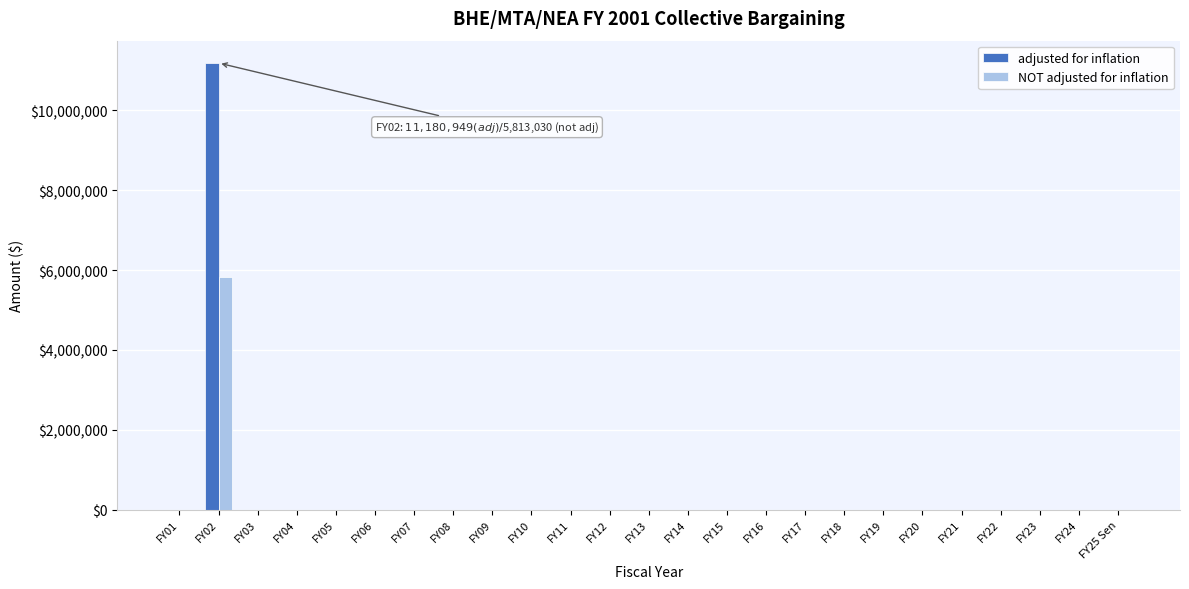

At which category is the sum across all series the highest?

FY02